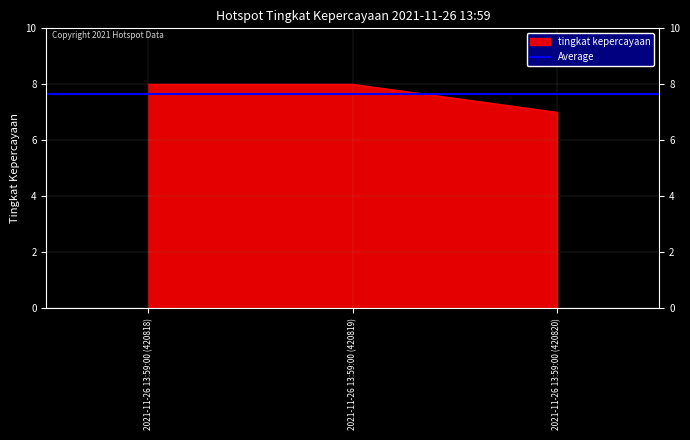

Reading left to right, list all the values displayed in this chart.

8	8	7